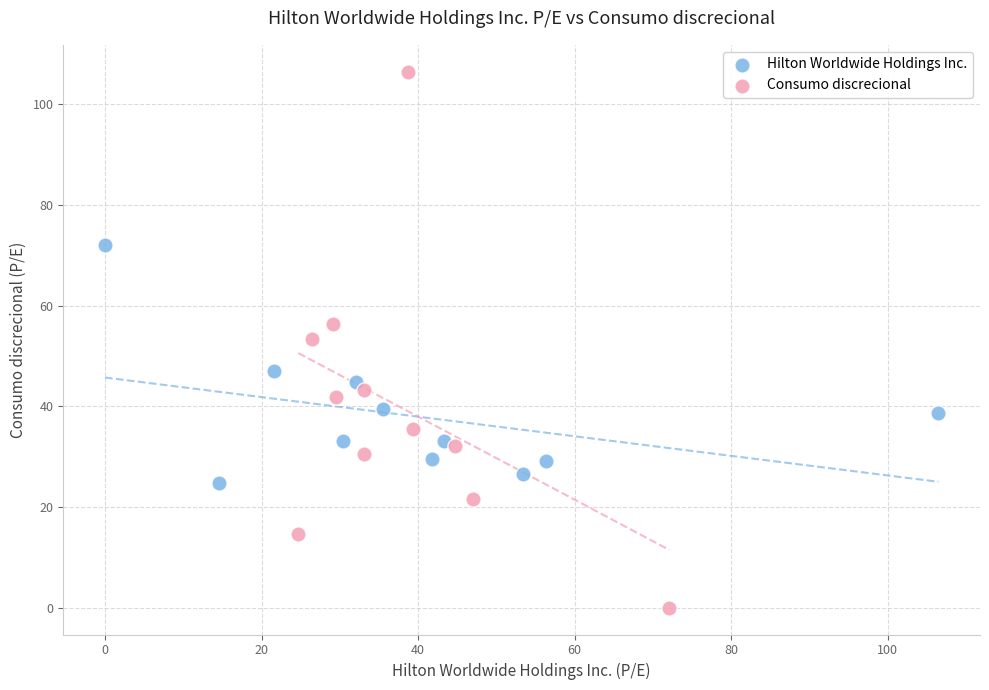

Which series reaches the minimum Y coordinate?

Consumo discrecional